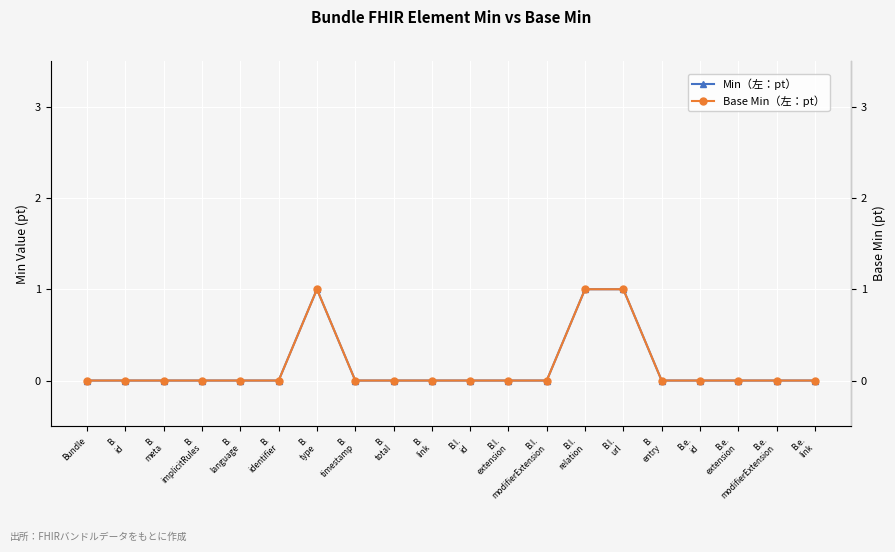

How many data points in Min（左：pt） are above 0?

3